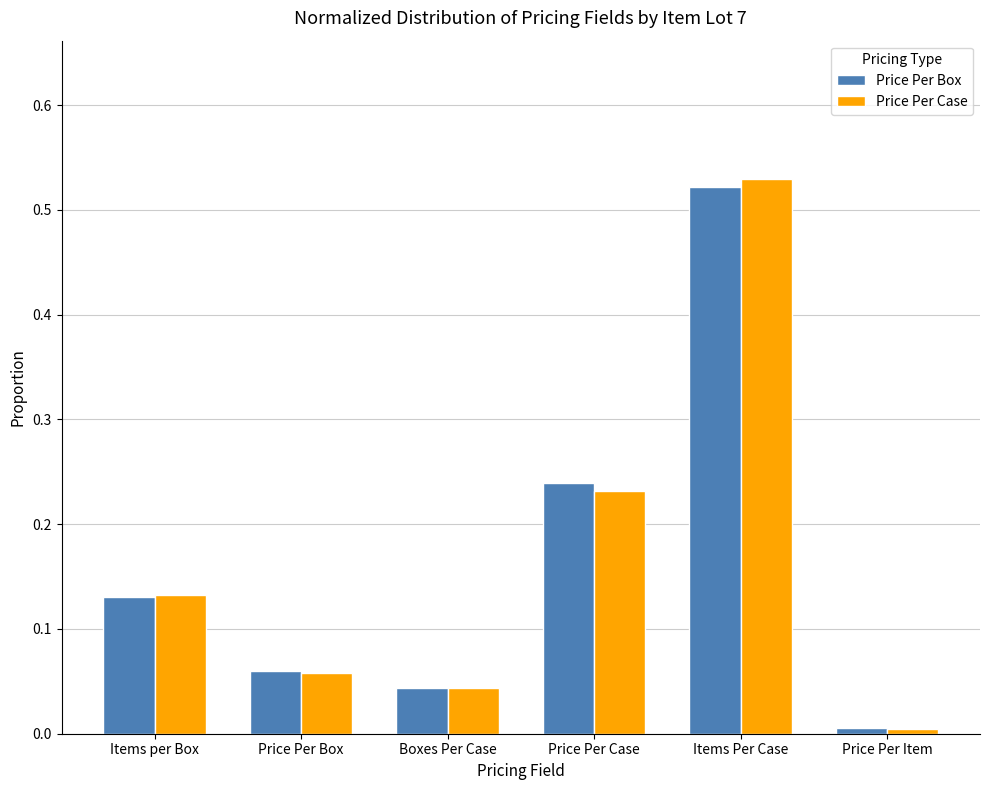

Which label corresponds to the smallest value in the chart?

Price Per Item